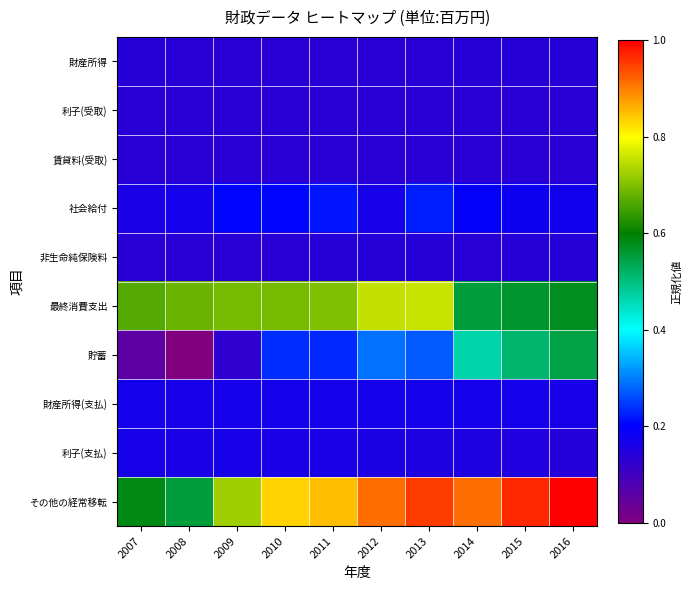

Which has a higher value, 2014 or 2008?

2014